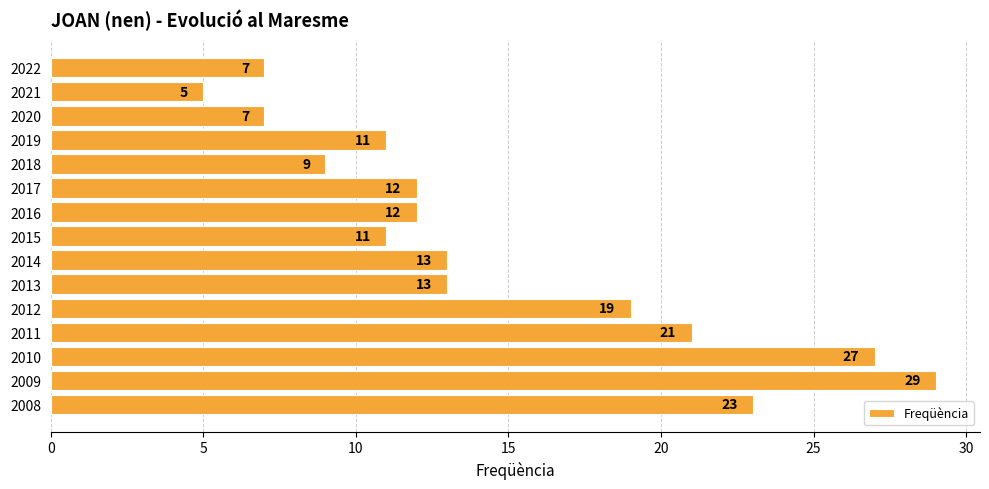

Reading bottom to top, what are all the values shown in this chart?

23	29	27	21	19	13	13	11	12	12	9	11	7	5	7